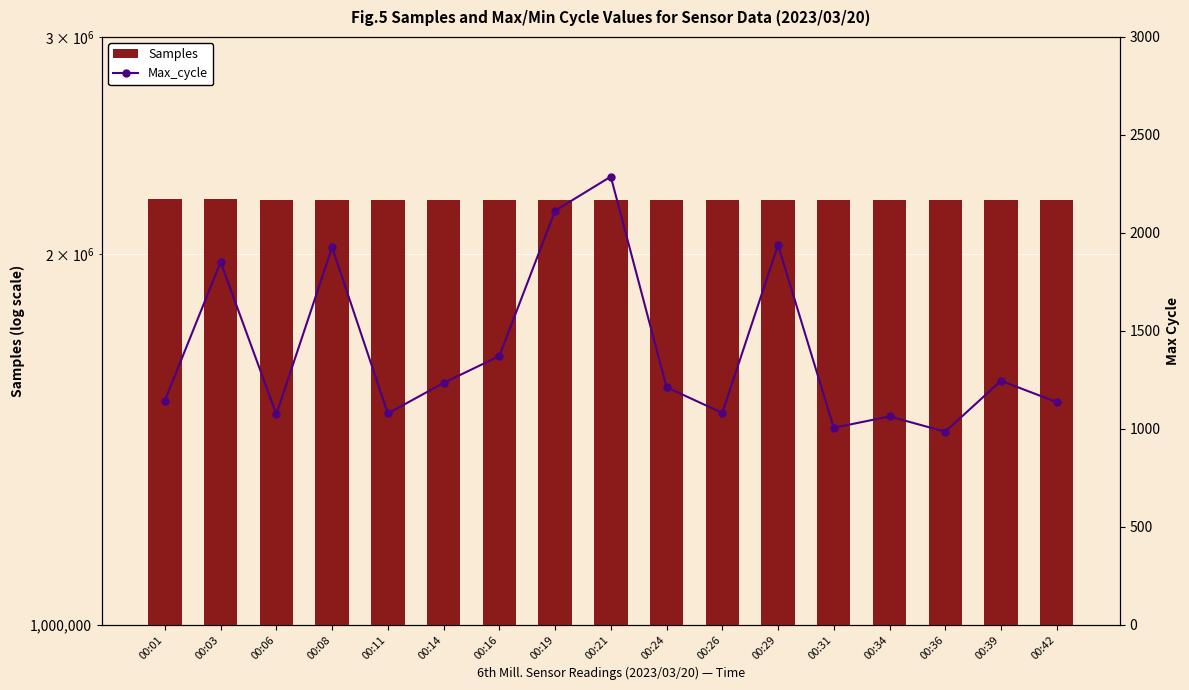

What is the difference between the maximum and minimum values in the Samples series?

3542